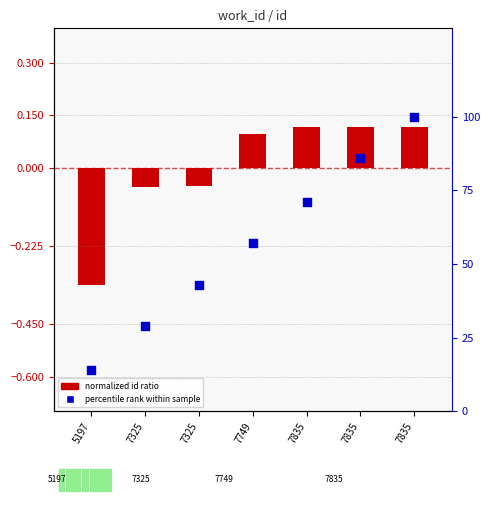

What is the total value across all series at 7835?

71.1